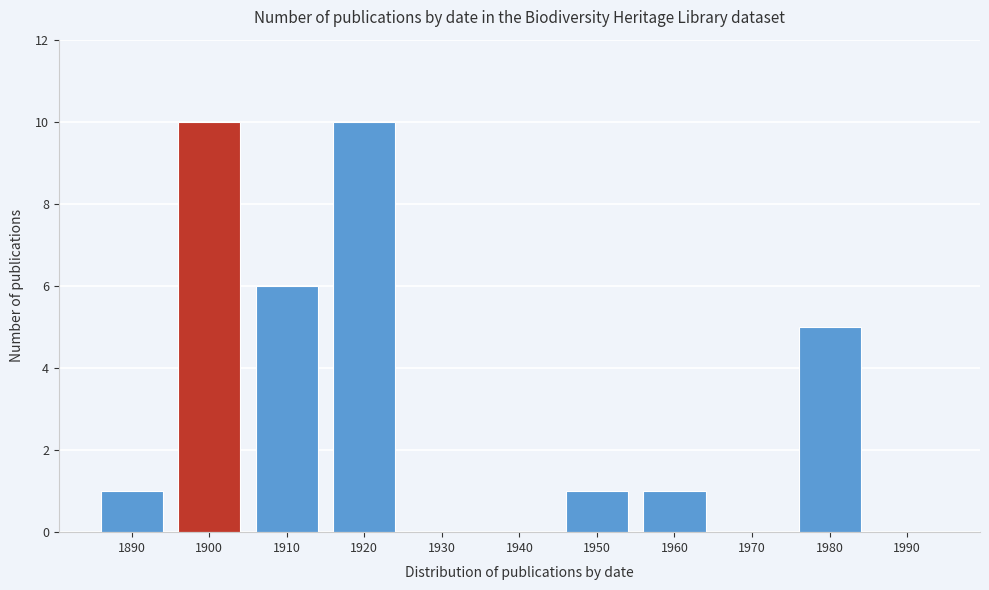

Reading left to right, list all the values displayed in this chart.

1890=1	1900=10	1910=6	1920=10	1930=0	1940=0	1950=1	1960=1	1970=0	1980=5	1990=0